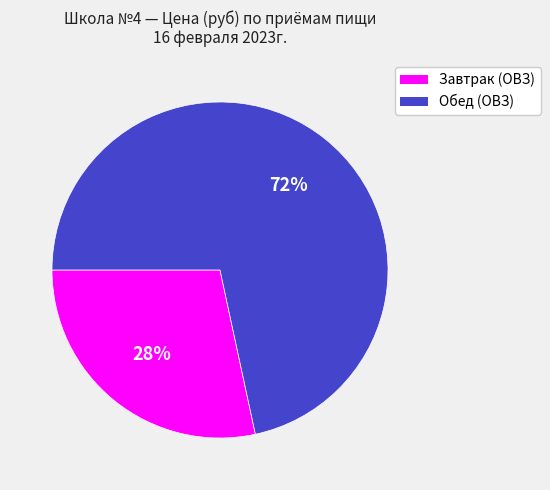

To the nearest percent, what percentage of the pie is Завтрак (ОВЗ)?

28%